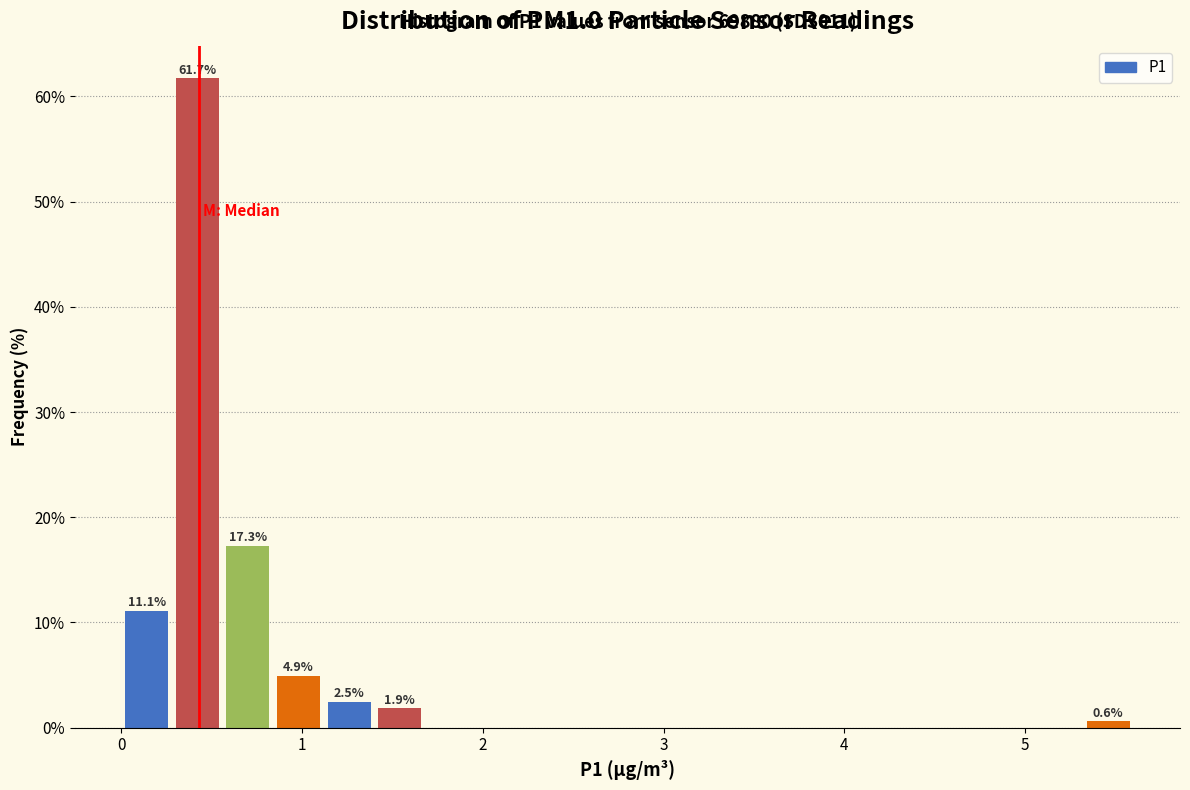

Around what value on the x-axis is the tallest bar? Give the approximate position of its centre, as read against the axis.

0.4